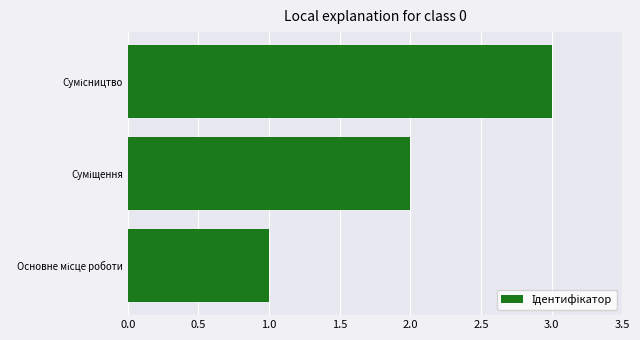

How many bars are there in total?

3